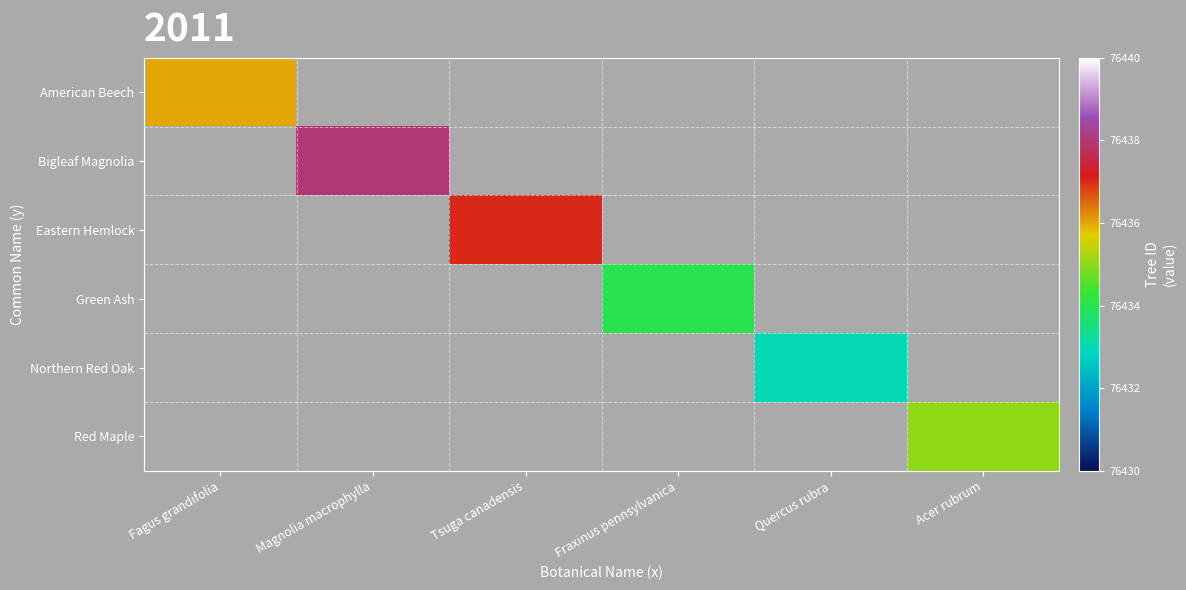

Is the value of Green Ash at Fraxinus pennsylvanica greater than the value of Eastern Hemlock at Tsuga canadensis?

No